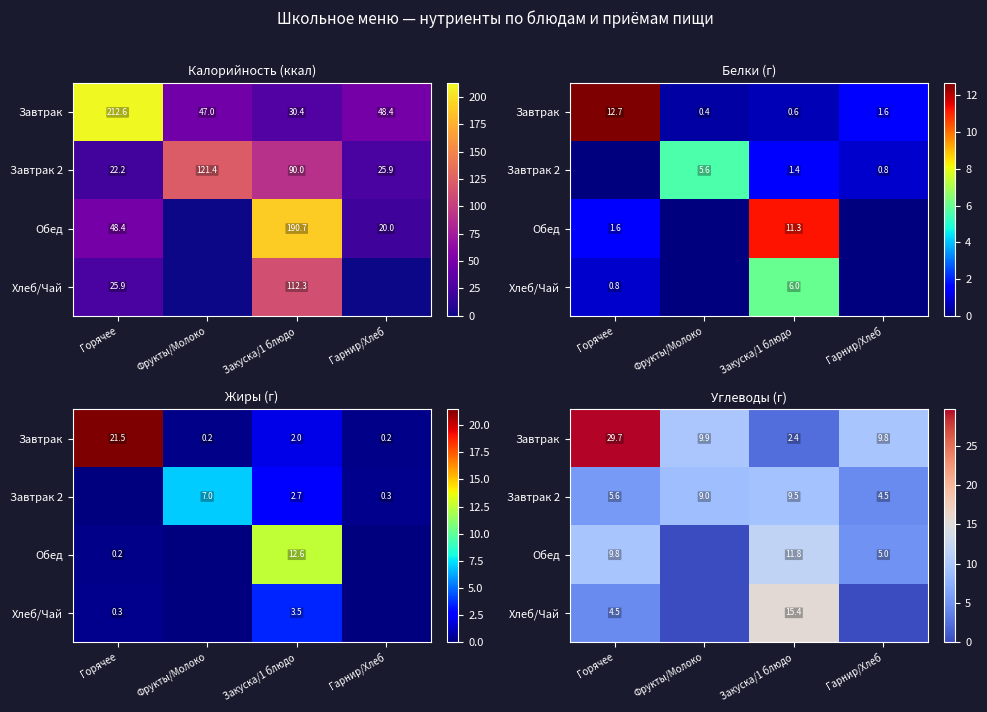

Which series has the largest total across all categories?

Завтрак